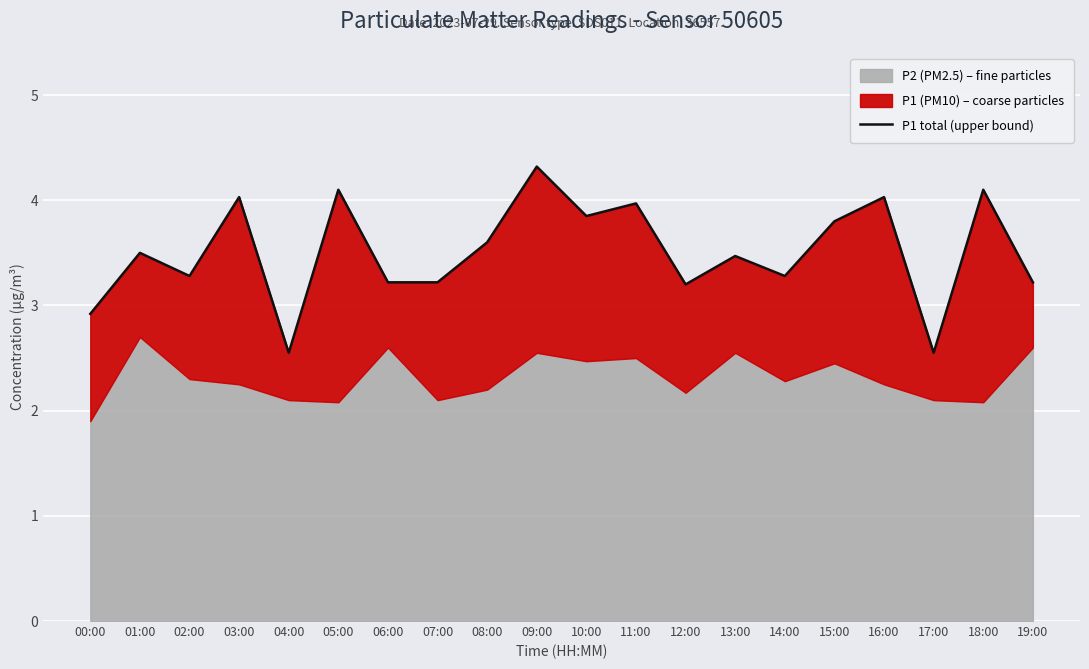

What is the label of the 9th point from the left?

08:00